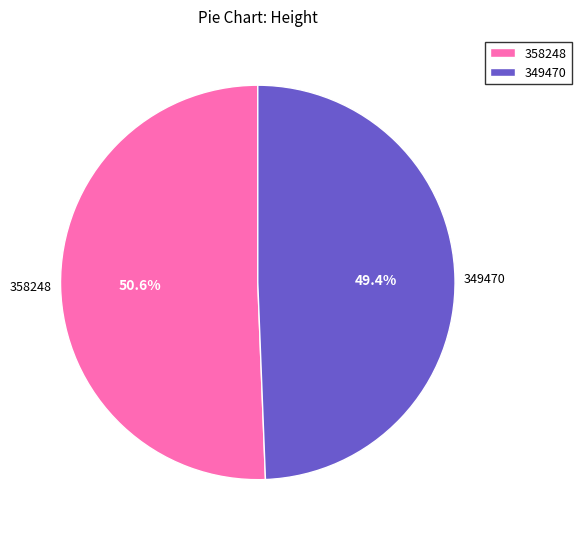

Count the number of slices in the pie.

2